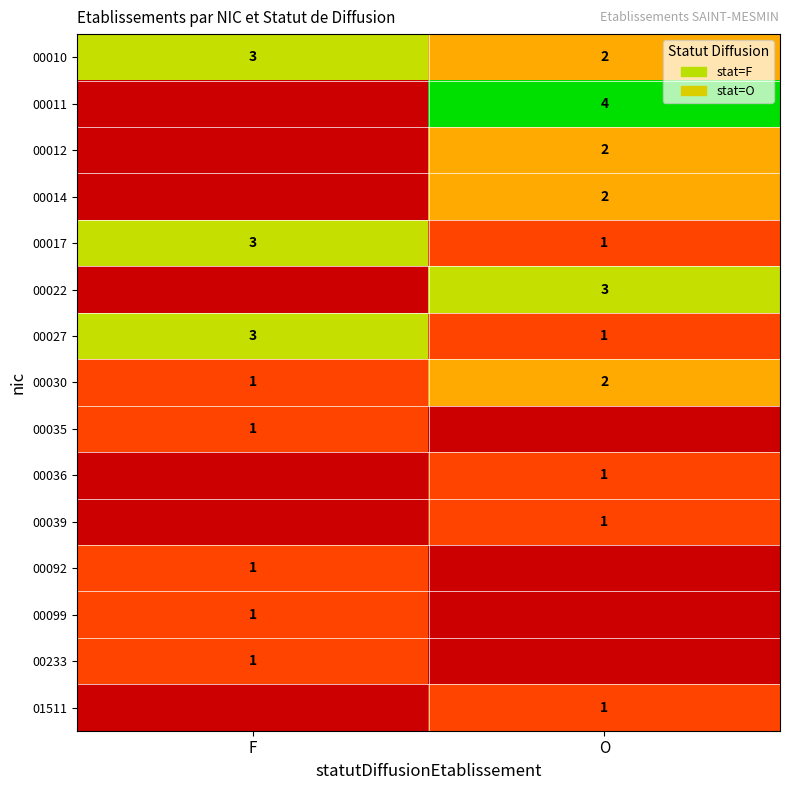

Count the number of data series in this chart.

15